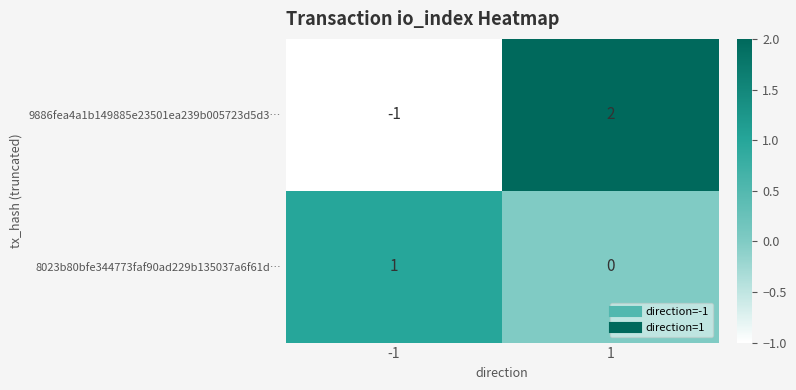

Which series has the largest range (max minus min)?

9886fea4a1b149885e23501ea239b005723d5d3…